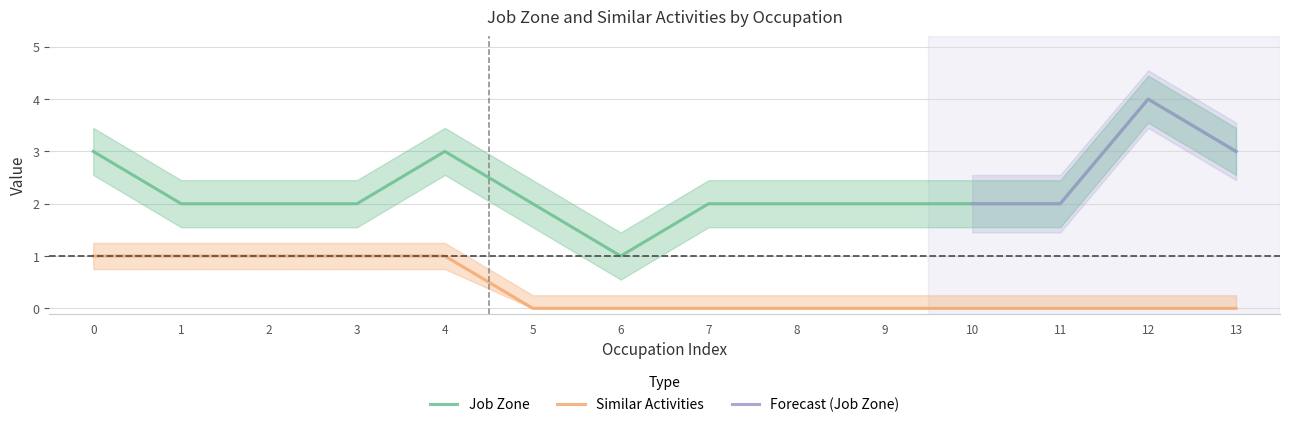

Is it true that Job Zone equals 3 at 10?

False